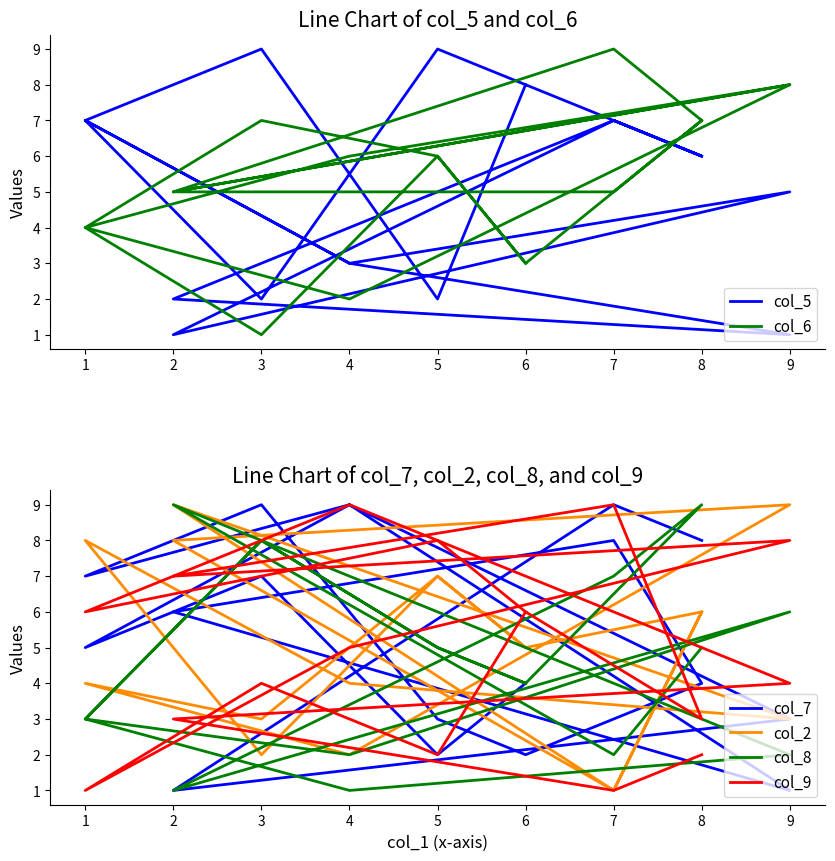

How many interior local valleys does the col_9 series have?

6